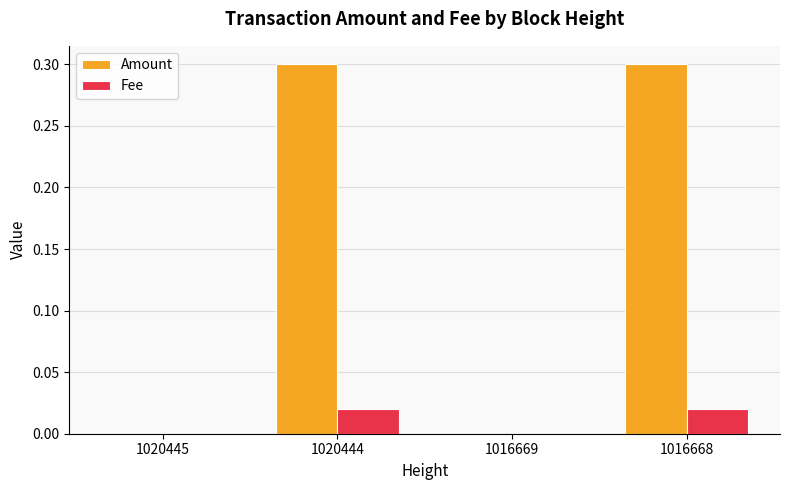

The Amount series shows 0.1 at 1020445. True or false?

False